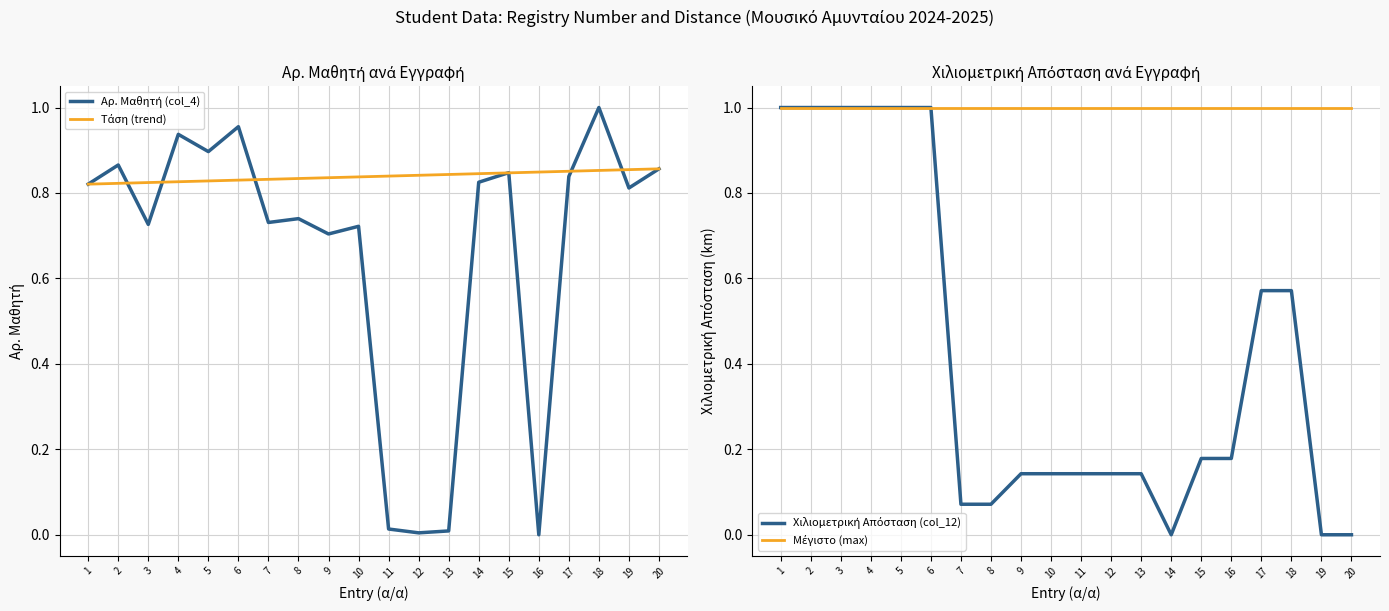

What are all the series names shown in the legend?

Αρ. Μαθητή (col_4), Τάση (trend), Χιλιομετρική Απόσταση (col_12), Μέγιστο (max)